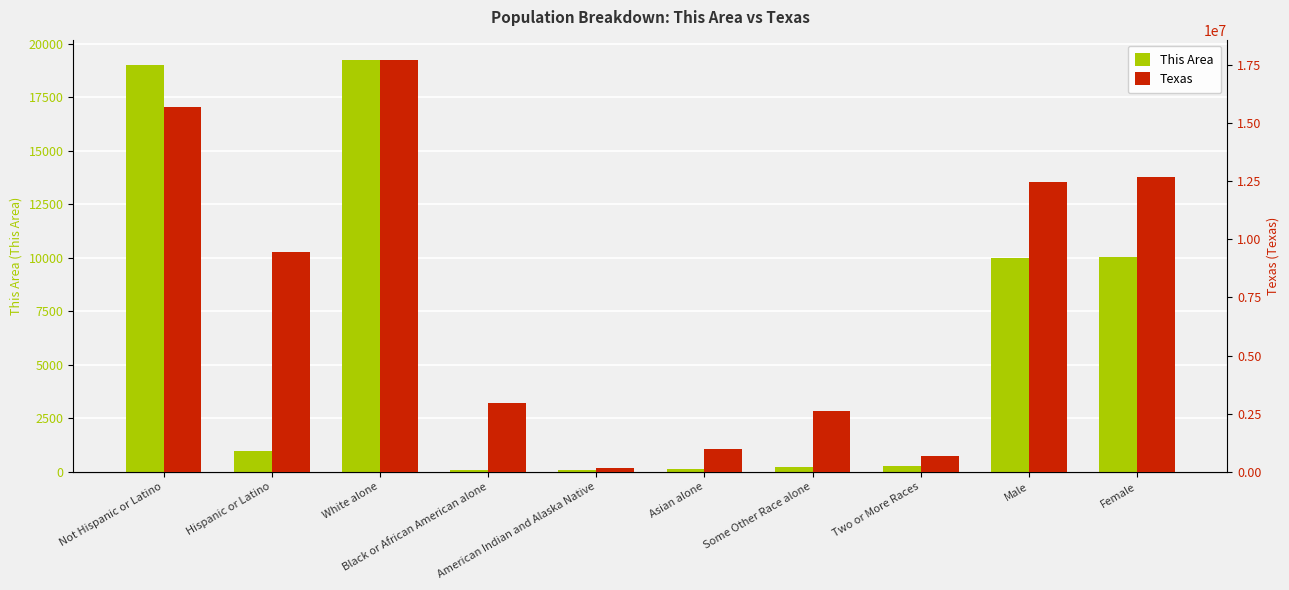

What is the sum of all Texas values?

75415027